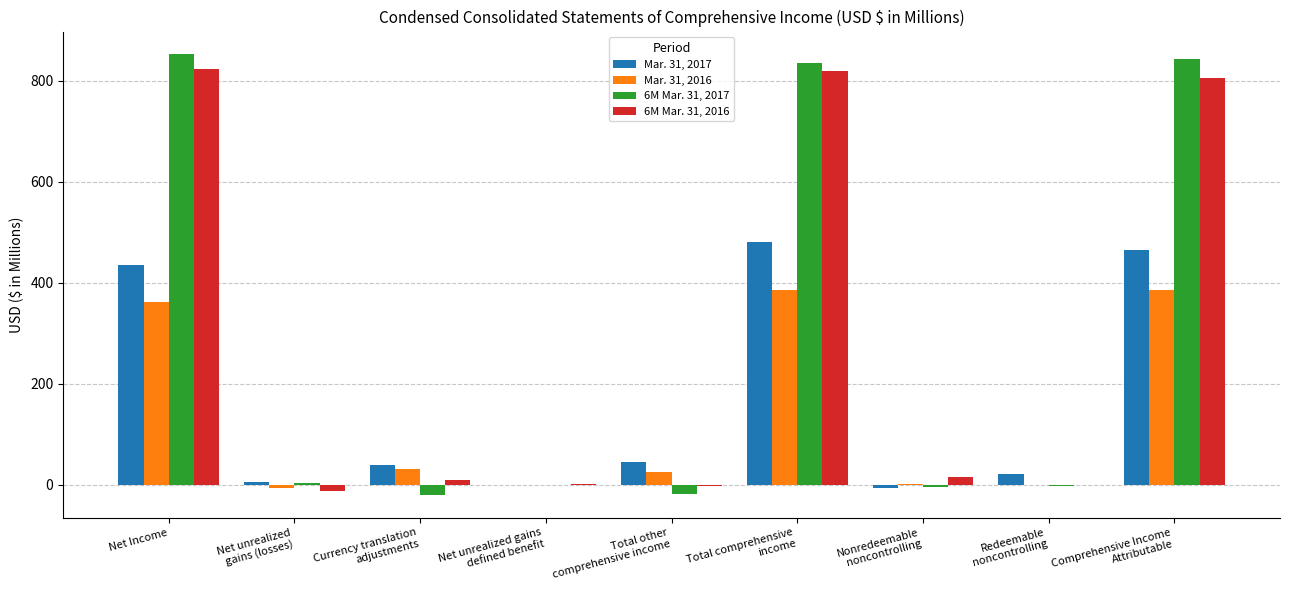

Is it true that Mar. 31, 2016 equals 386.1 at Total comprehensive
income?

True